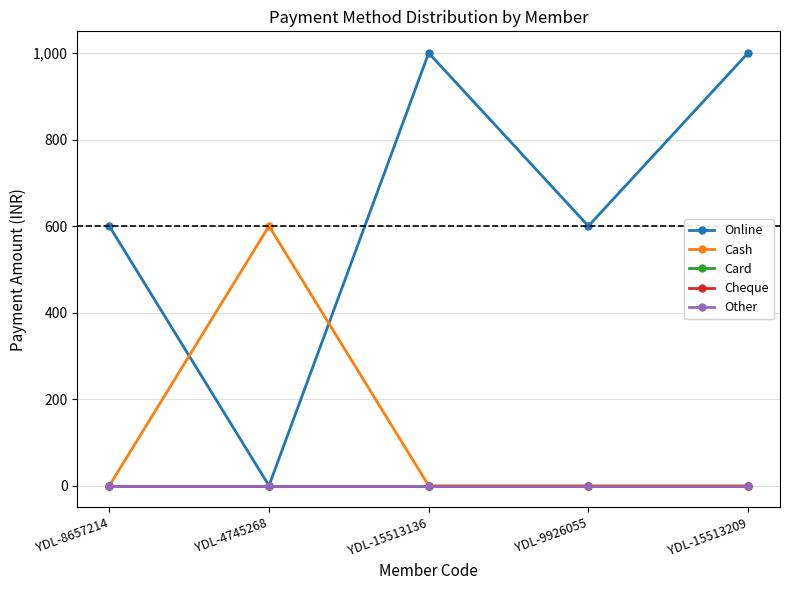

Which category has the highest value in the Cheque series?

YDL-8657214